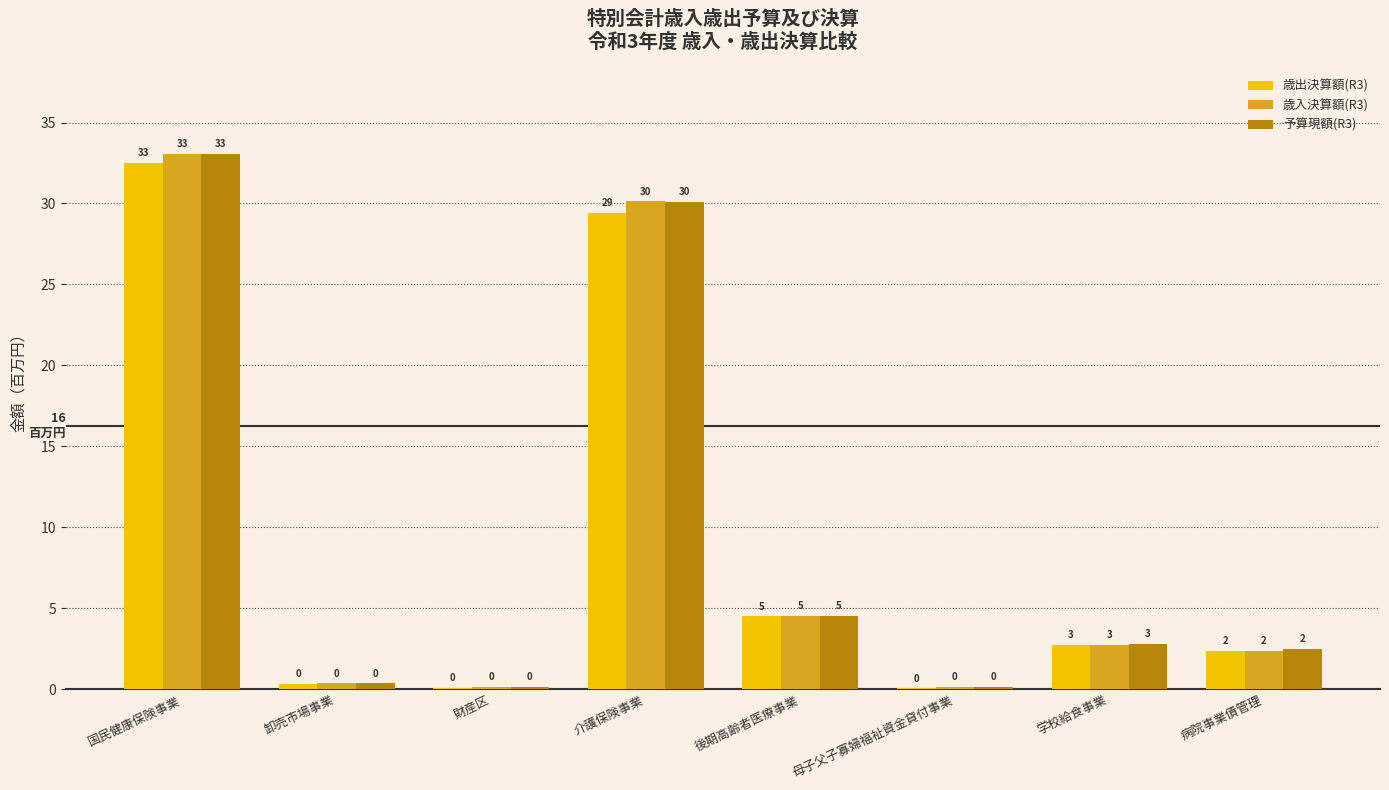

Are the bars horizontal?

No